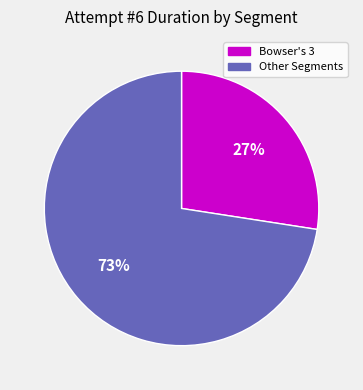

Is there a majority slice in this chart?

Yes